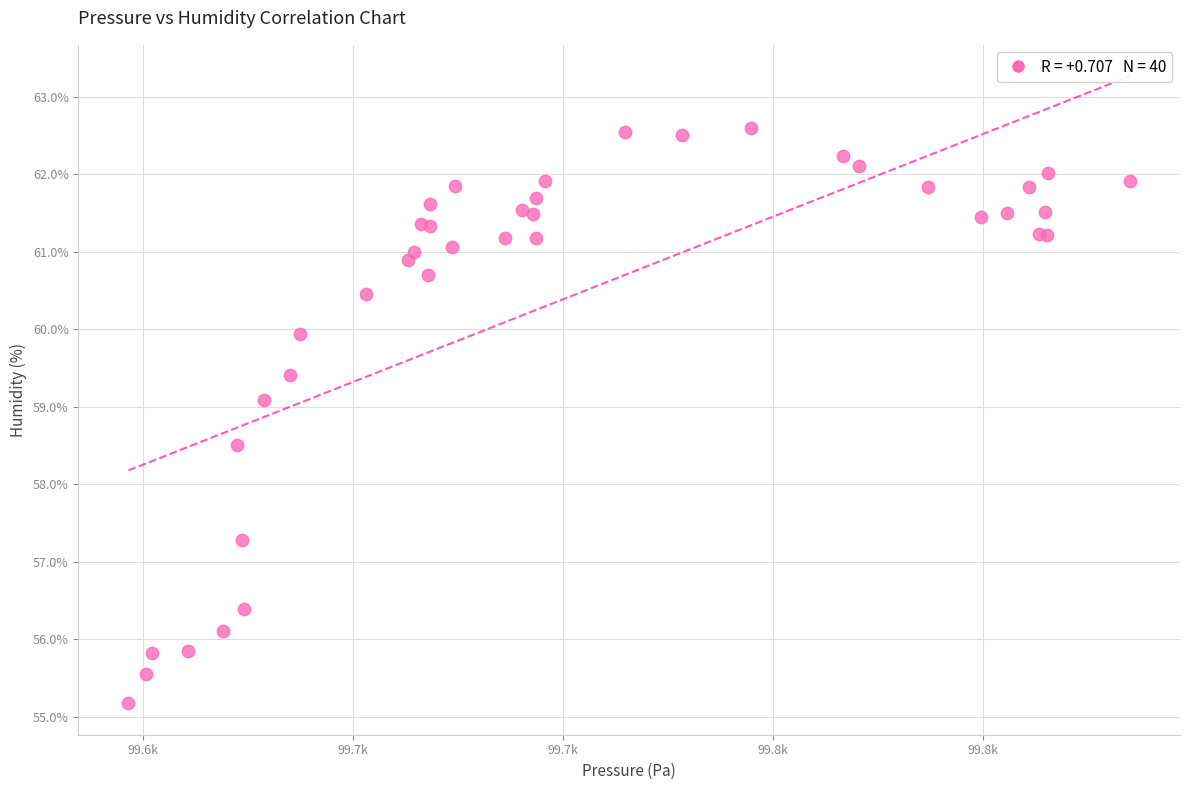

What Y value in the scatter plot is closest to 58?

58.5